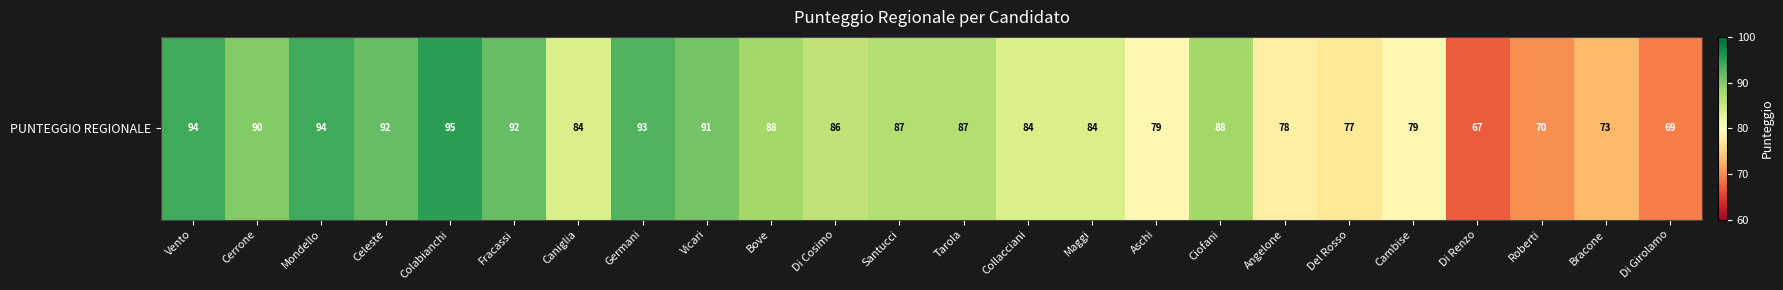

What is the sum of all values?

2021